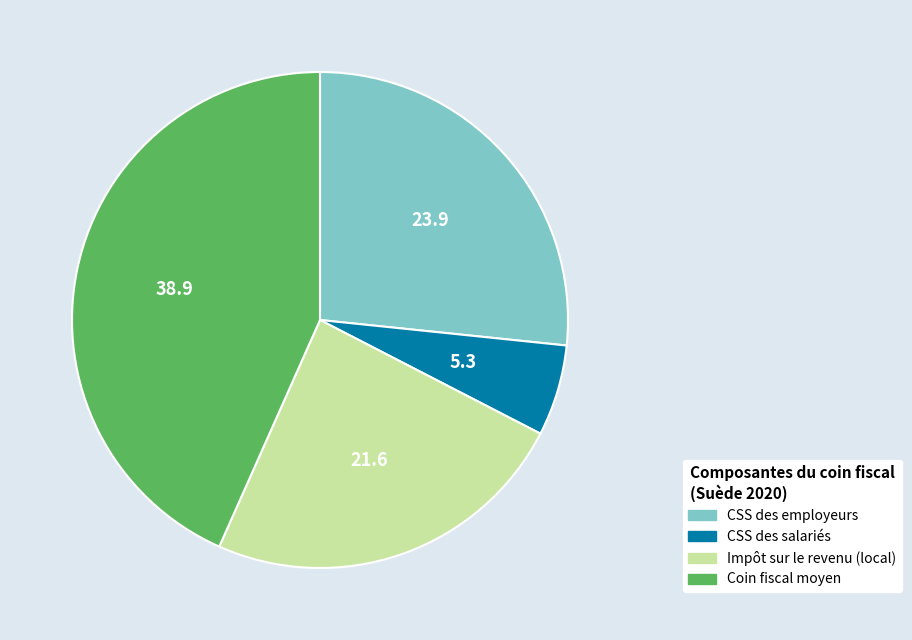

The Impôt sur le revenu (local) slice represents 24% of the pie. True or false?

True